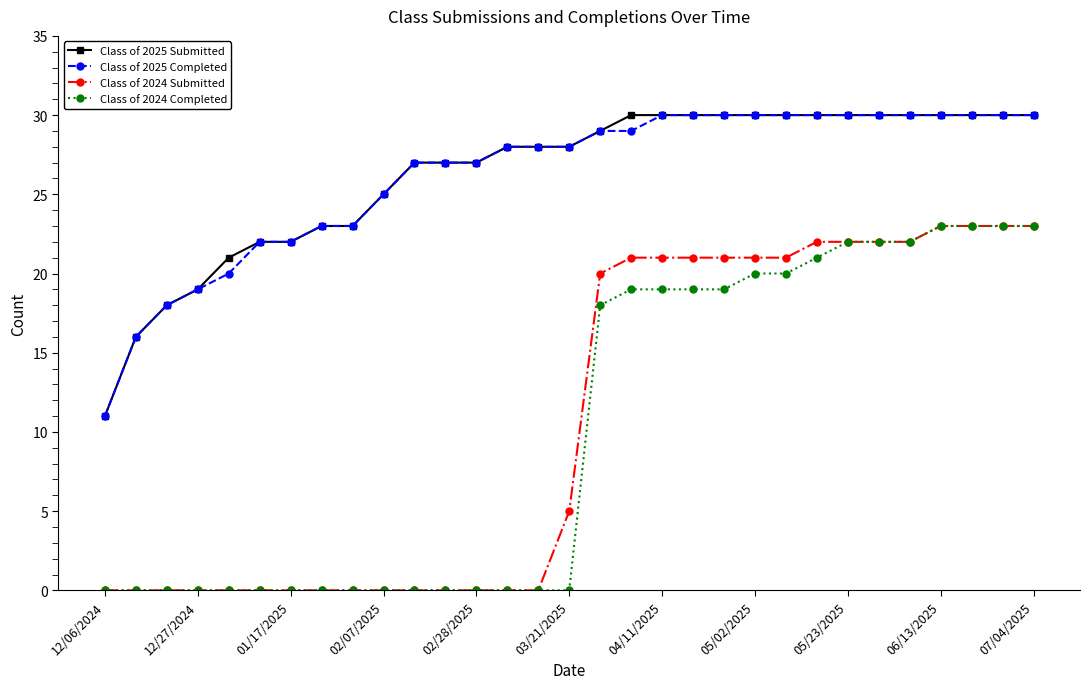

True or false: Class of 2024 Submitted and Class of 2025 Submitted cross at least once.

False